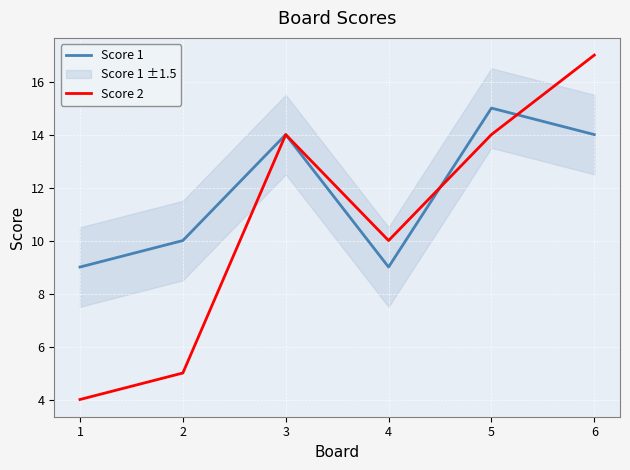

At how many categories does at least one series exceed 4?

6